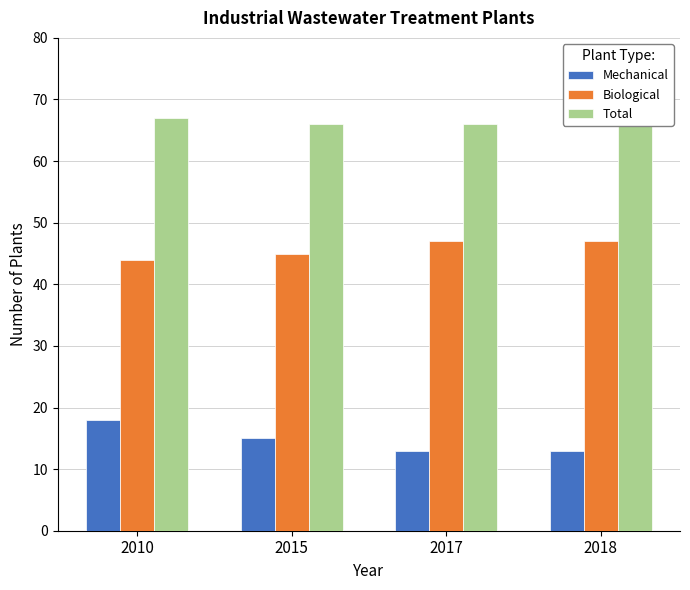

Which category has the lowest value in the Biological series?

2010